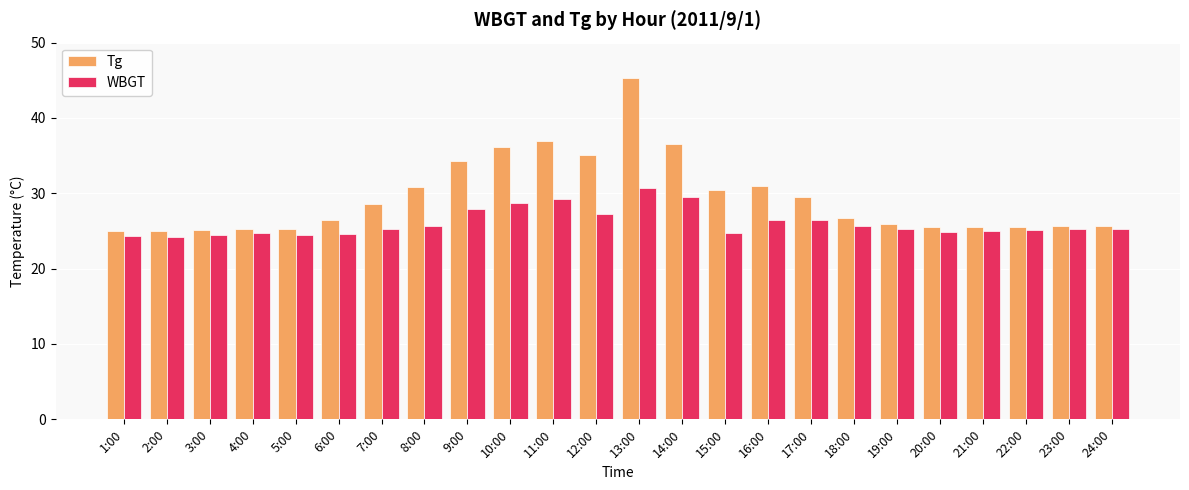

What is the label of the 3rd bar from the left?

3:00